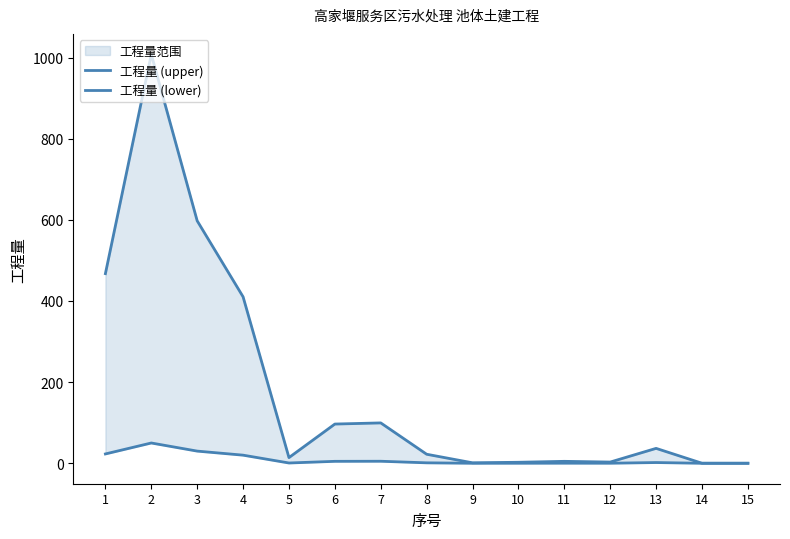

What is the difference between the 工程量 (lower) values at 8 and 10?

1.0